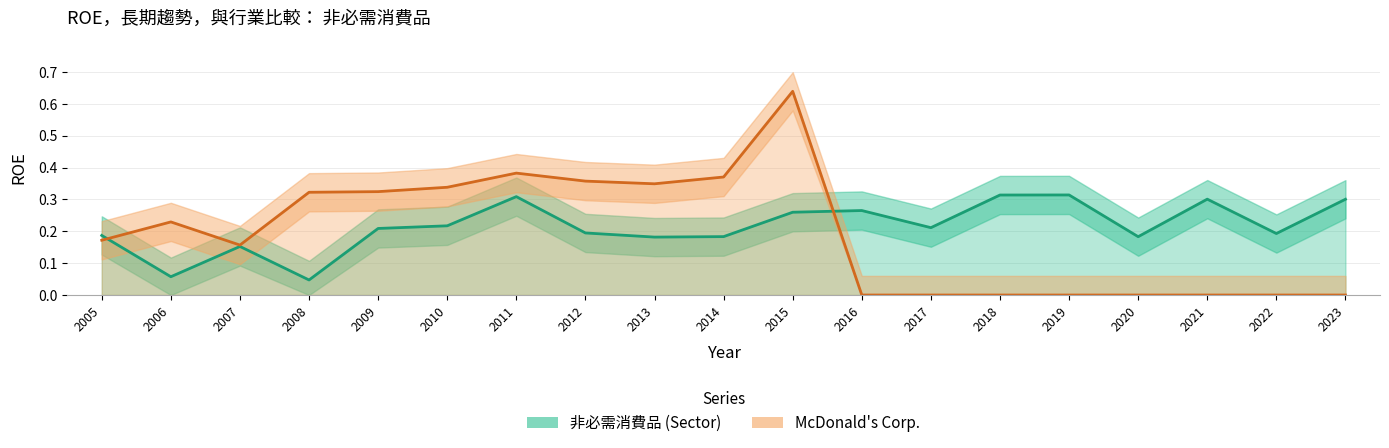

What is the sum of all 非必需消費品 values?

4.1